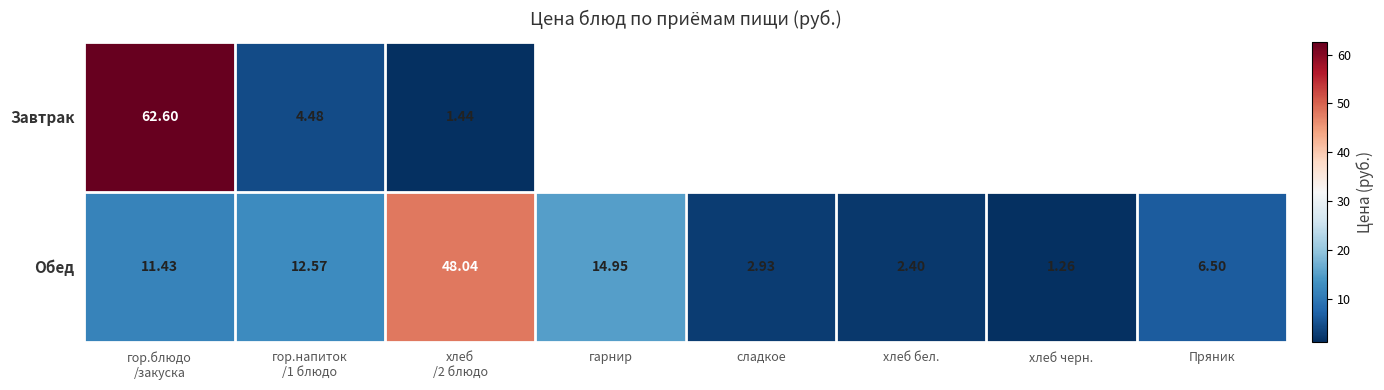

Where is Обед nearest to the value 24?

гарнир